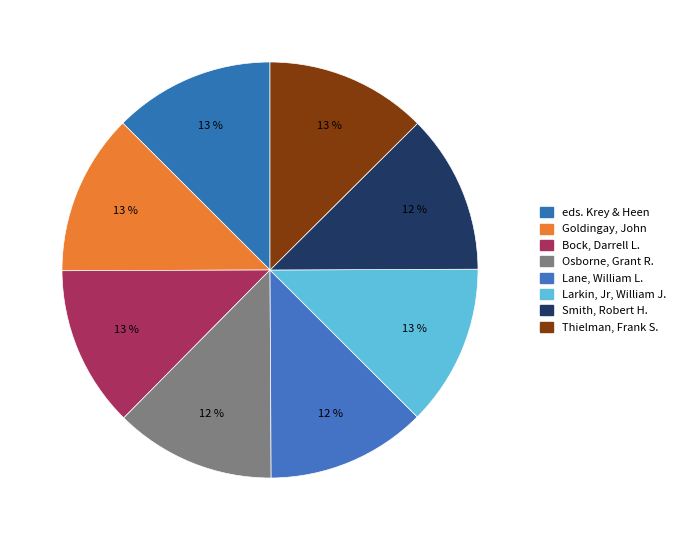

What is the change in value from eds. Krey & Heen to Lane, William L.?

-14